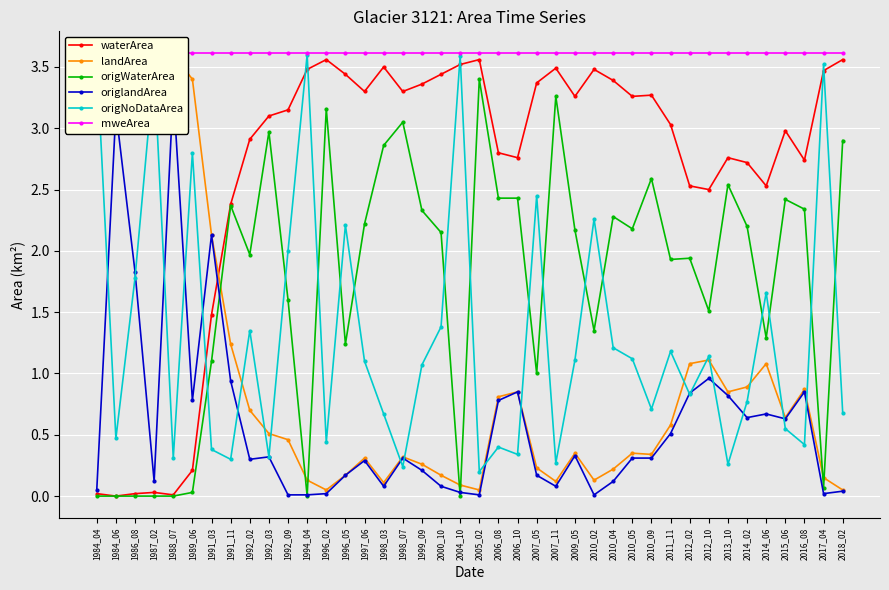

What is the average value of the origNoDataArea series?

1.3